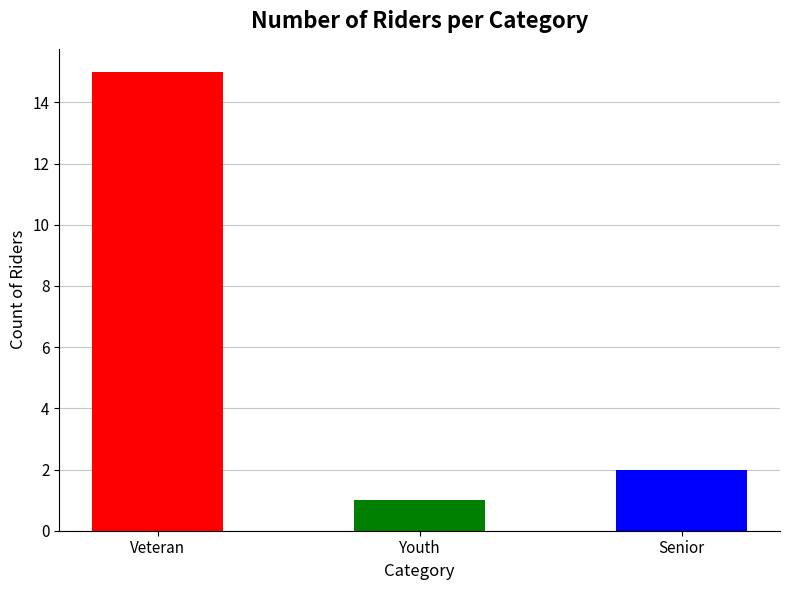

How many bars are there in total?

3